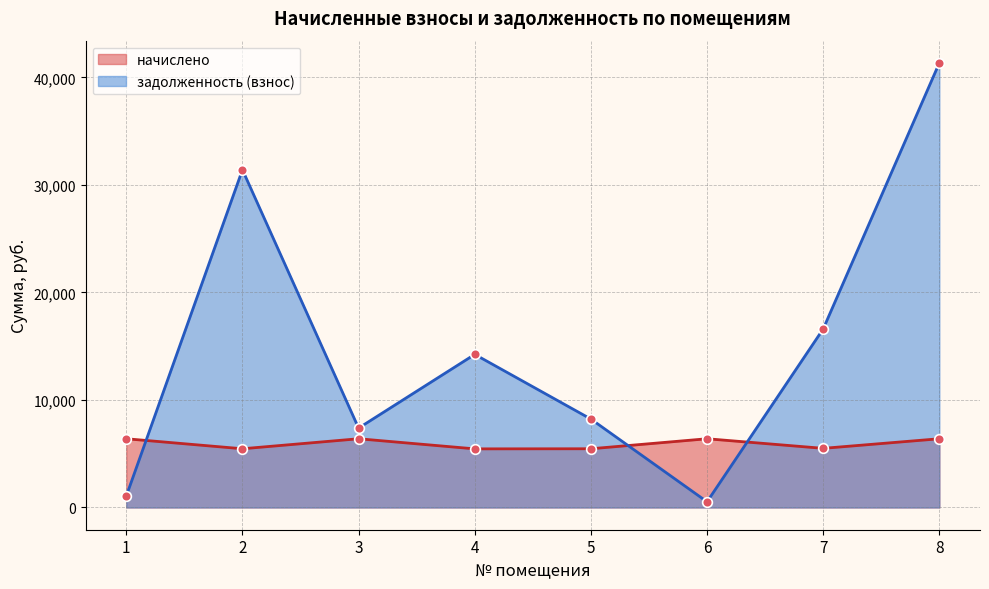

What is the value of the начислено point at the 1st from the left?

6393.6